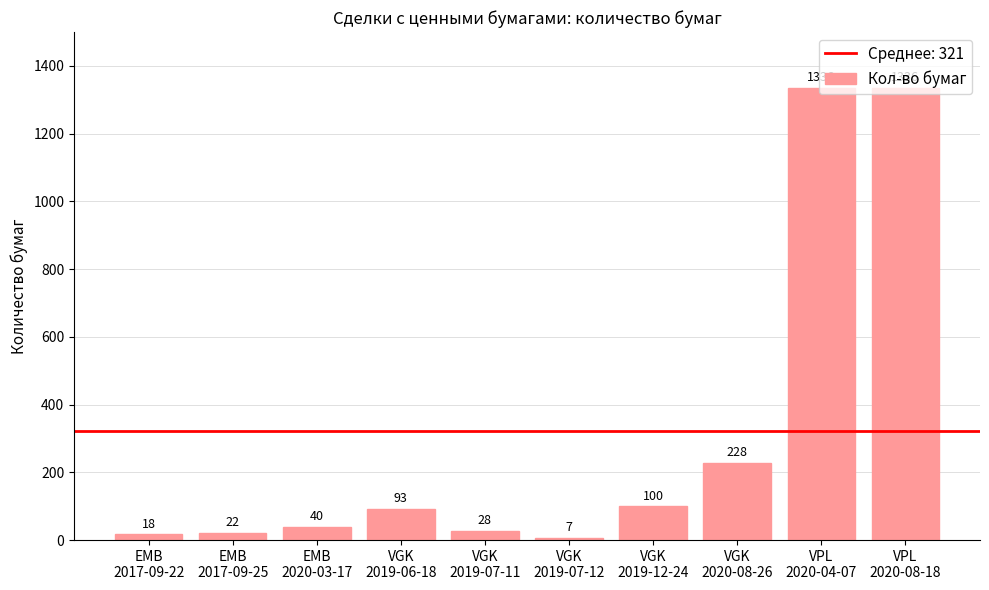

What is the average value?

321